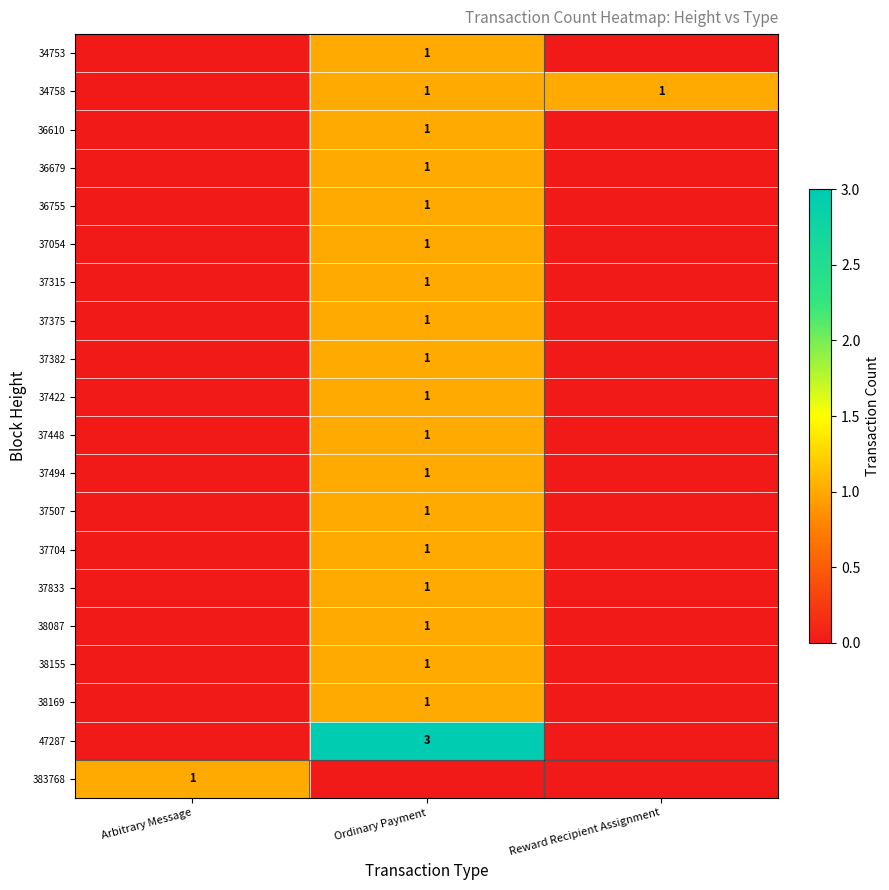

True or false: 37382 has a value of 1 at Ordinary Payment.

True